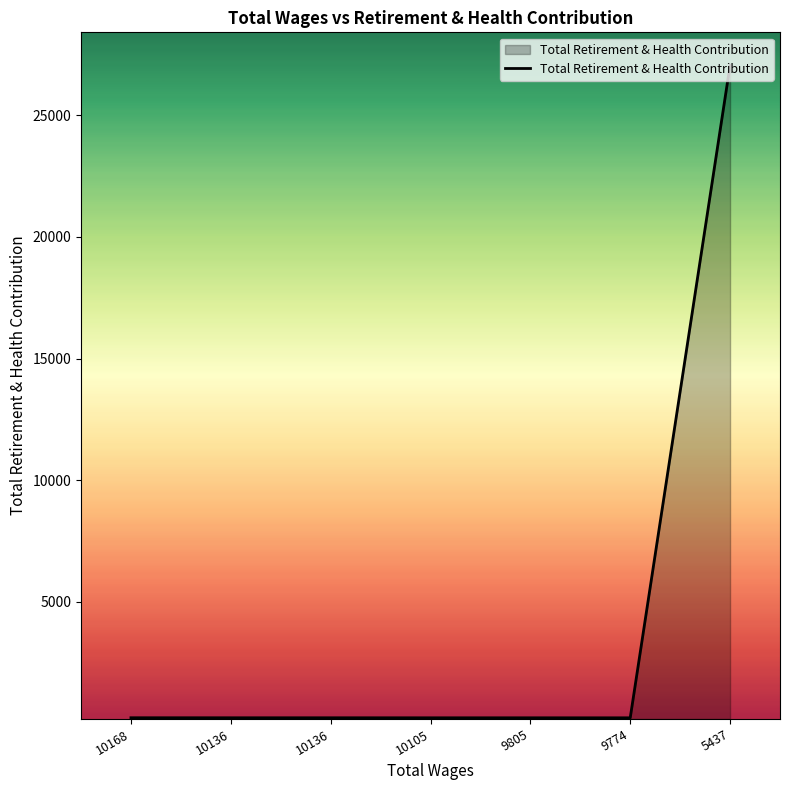

How many distinct data groups are displayed?

1